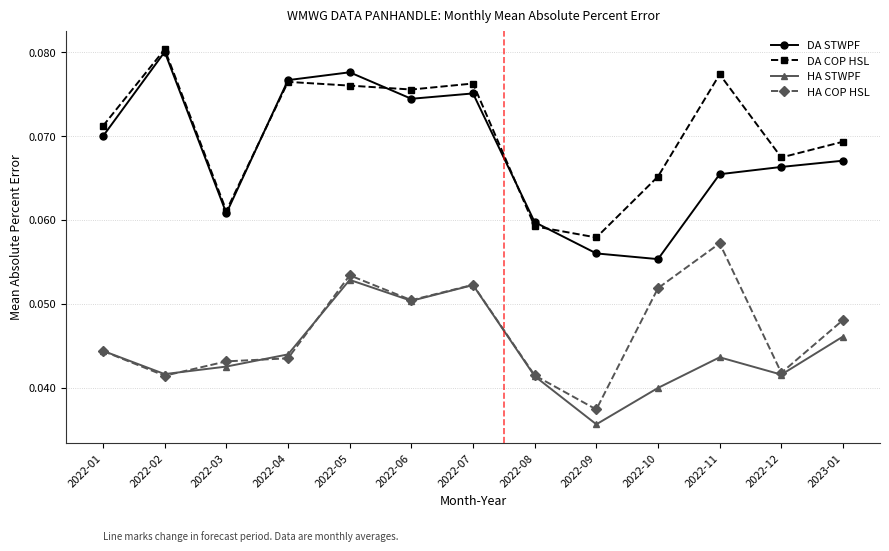

What position from the right is 2022-01?

13